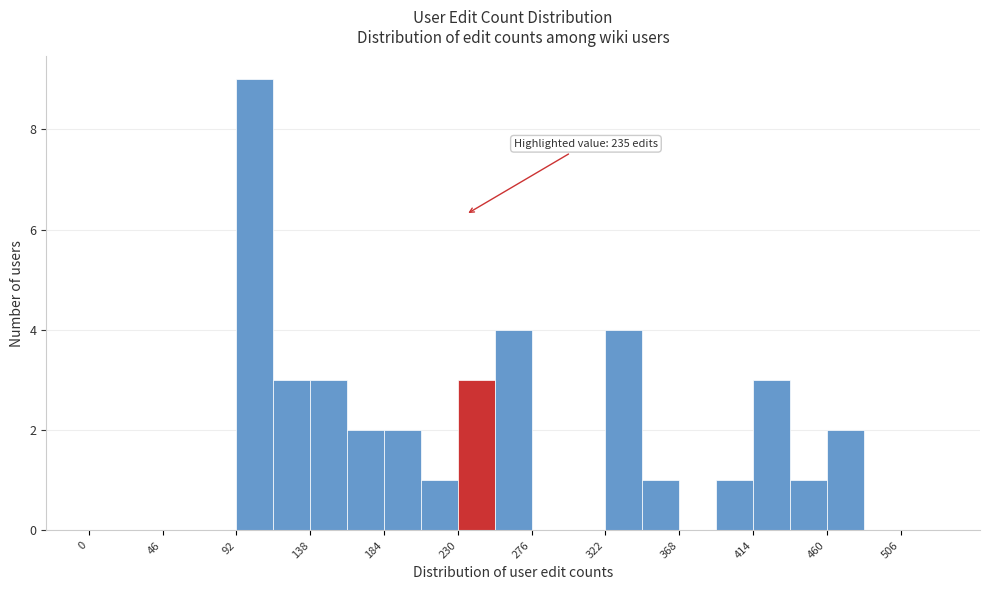

Which range on the x-axis has the tallest bar?

92 to 115